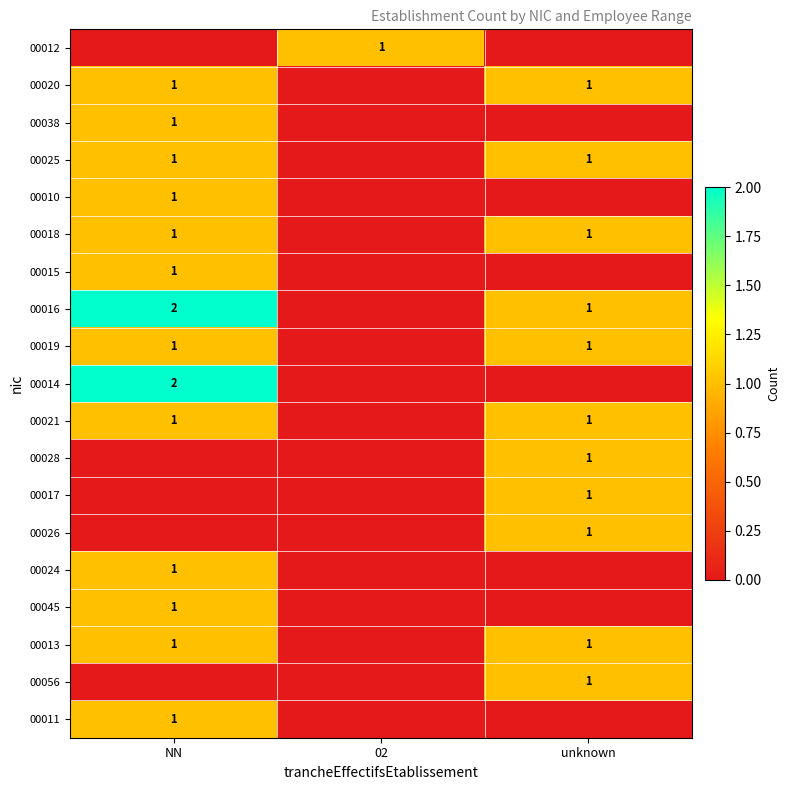

Is it true that 00018 equals 1 at NN?

True